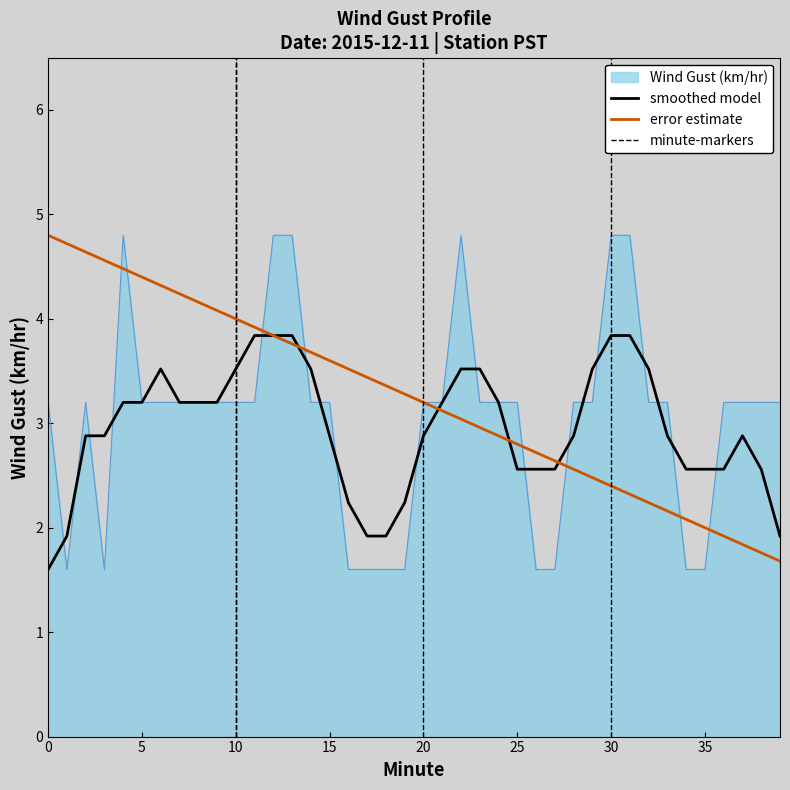

What is the smallest value displayed?

1.6